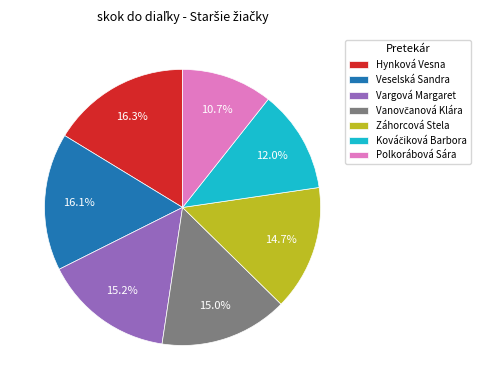

Which category has the smallest portion of the pie?

Polkorábová Sára